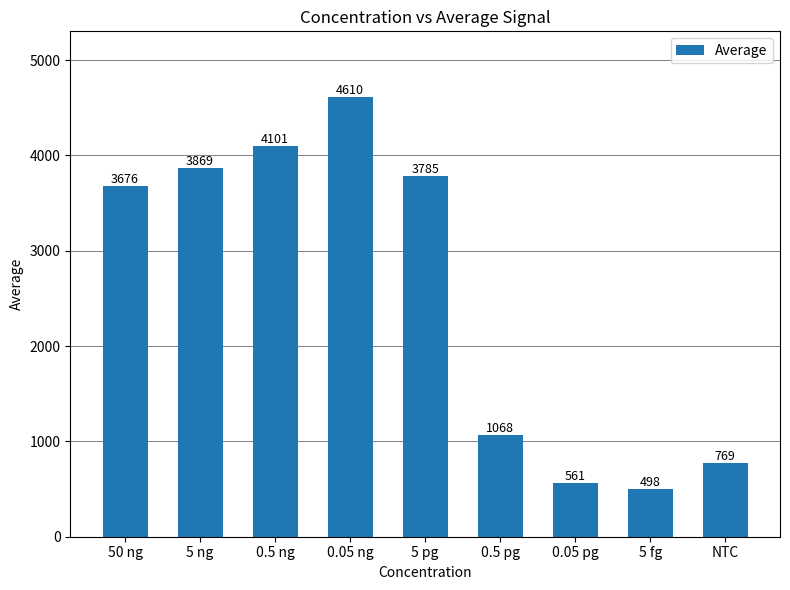

Are the bars grouped side by side (vs. stacked)?

No